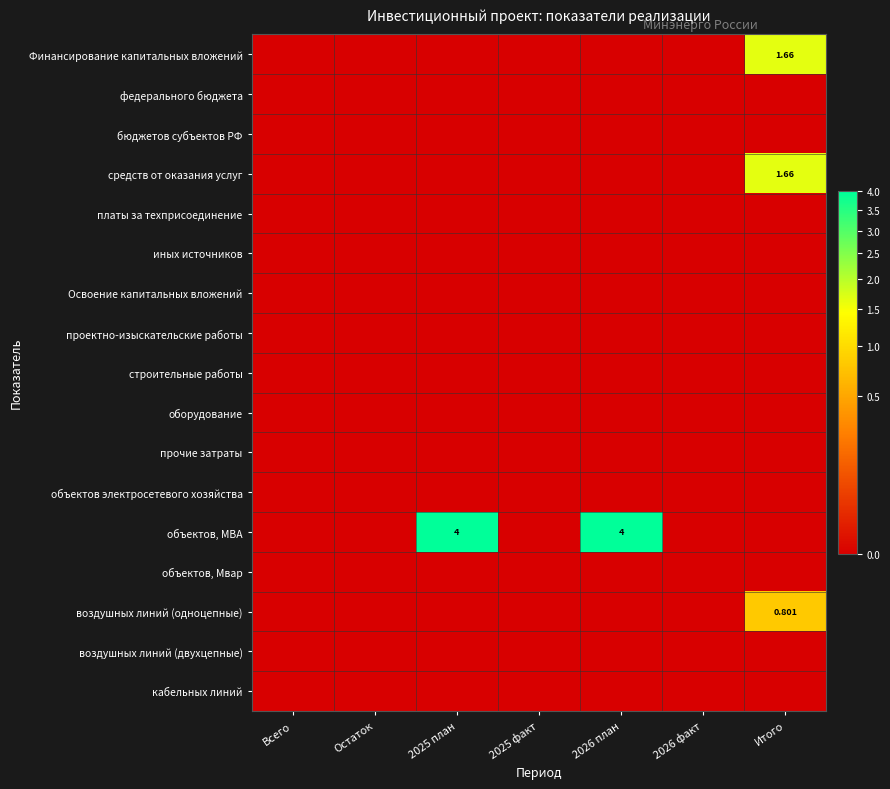

At which label is прочие затраты closest to 0?

Всего